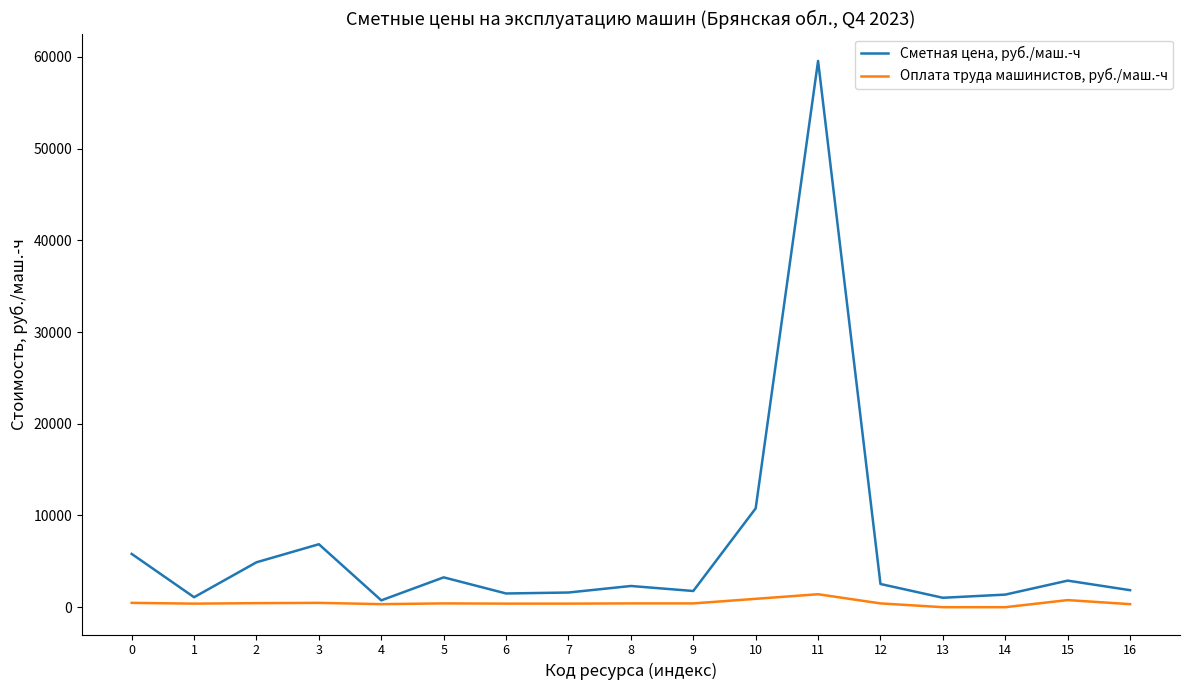

In Сметная цена, руб./маш.-ч, how many points are lower than both neighbors (excluding endpoints)?

5